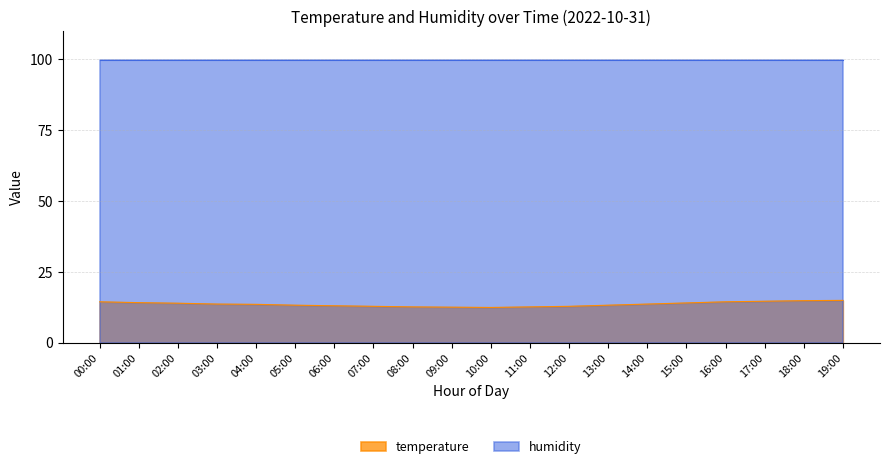

What is the greatest value displayed?

99.9